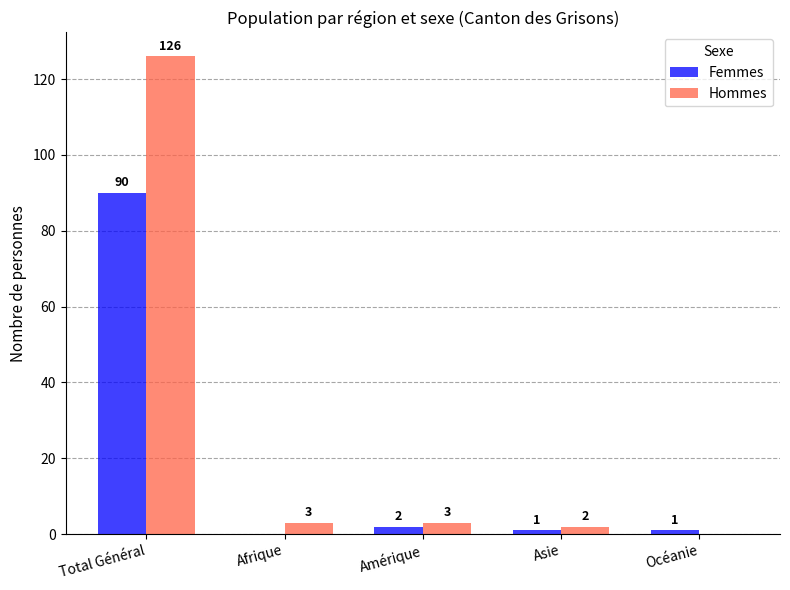

Where is Femmes nearest to the value 45?

Amérique